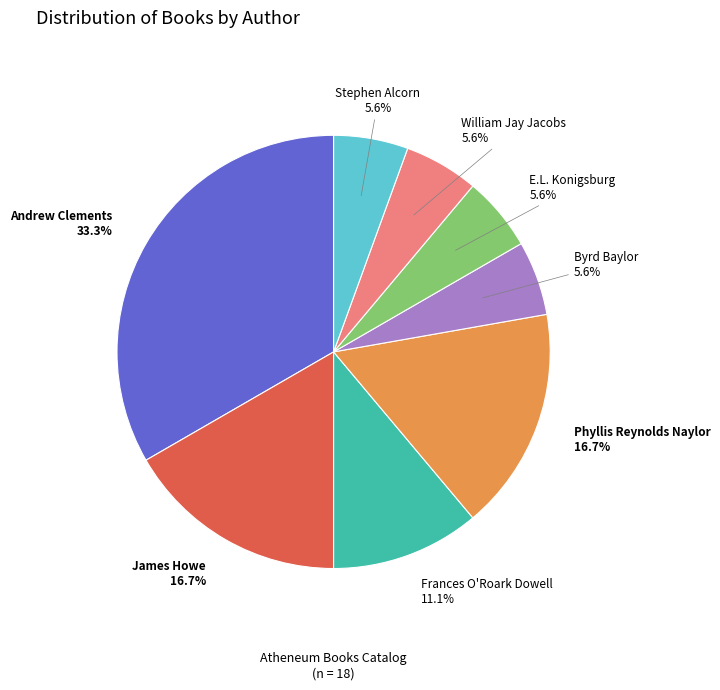

True or false: William Jay Jacobs accounts for 6% of the total.

True